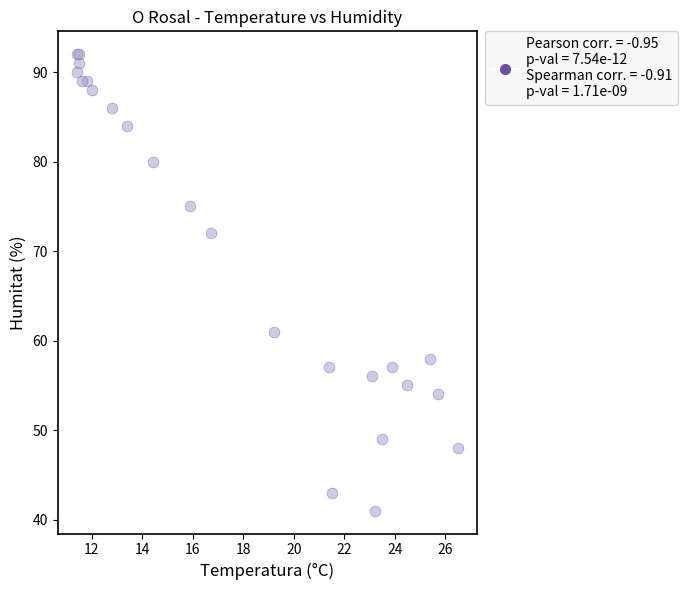

What Y value in the scatter plot is closest to 66?

61